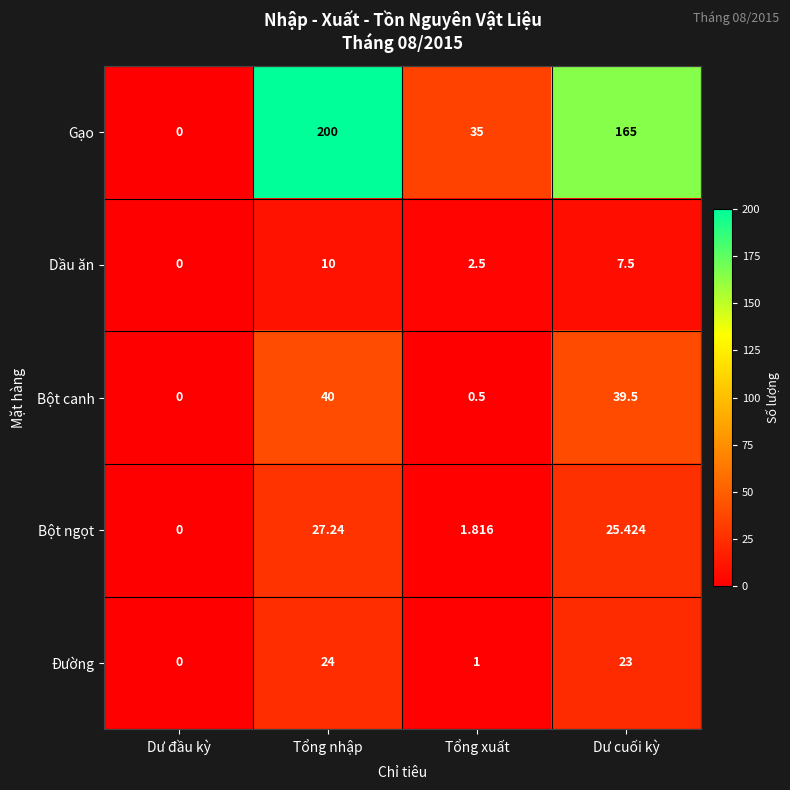

Which category has the lowest value across all series?

Dư đầu kỳ